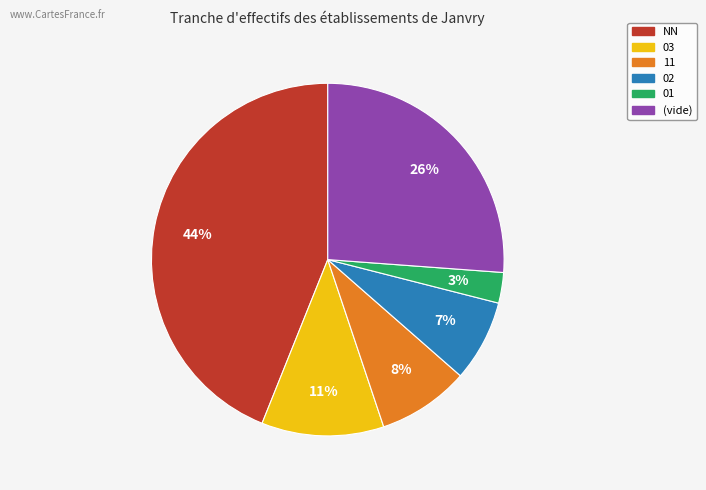

Does any single category account for the majority?

No